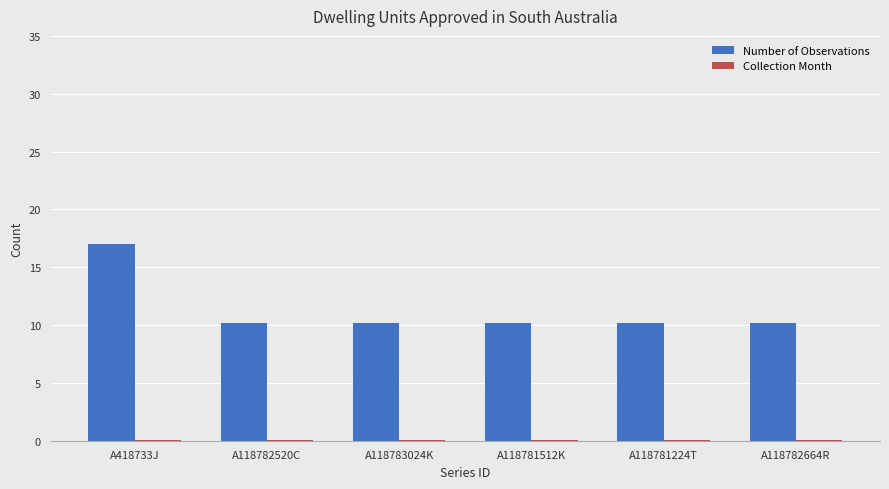

Which series has the largest total across all categories?

Number of Observations